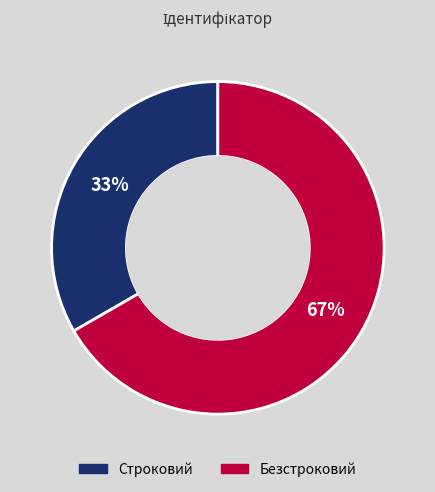

To the nearest percent, what is the combined percentage of Безстроковий and Строковий?

100%